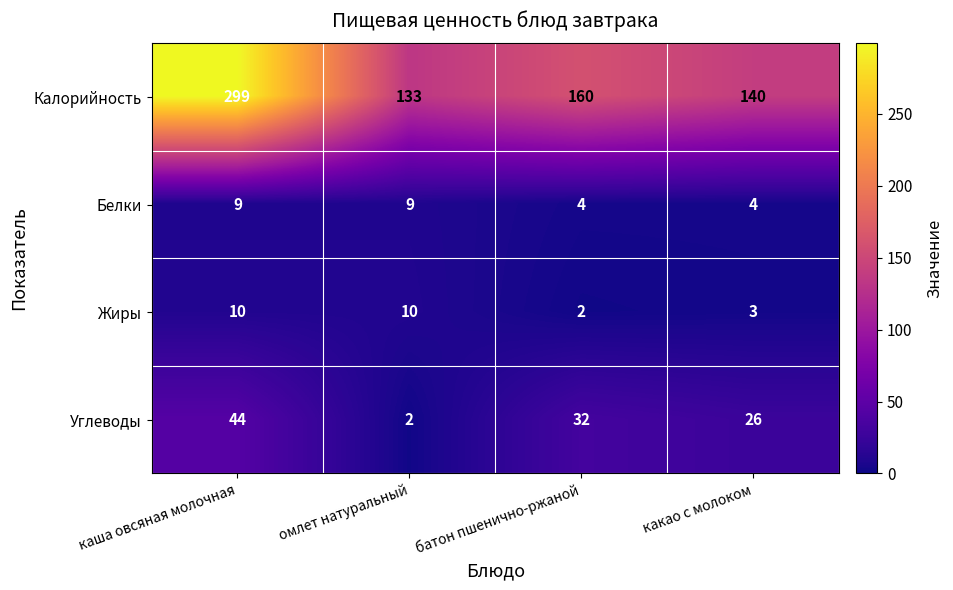

What is the average value of the Калорийность series?

183